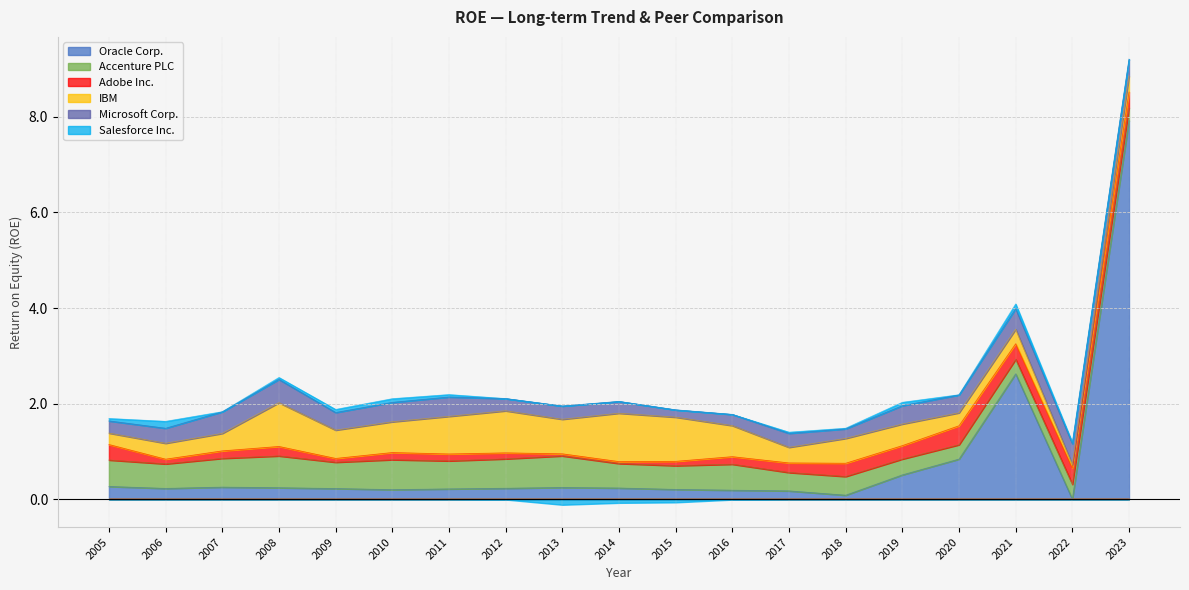

True or false: Oracle Corp. has a value of 0.2 at 2012.

True